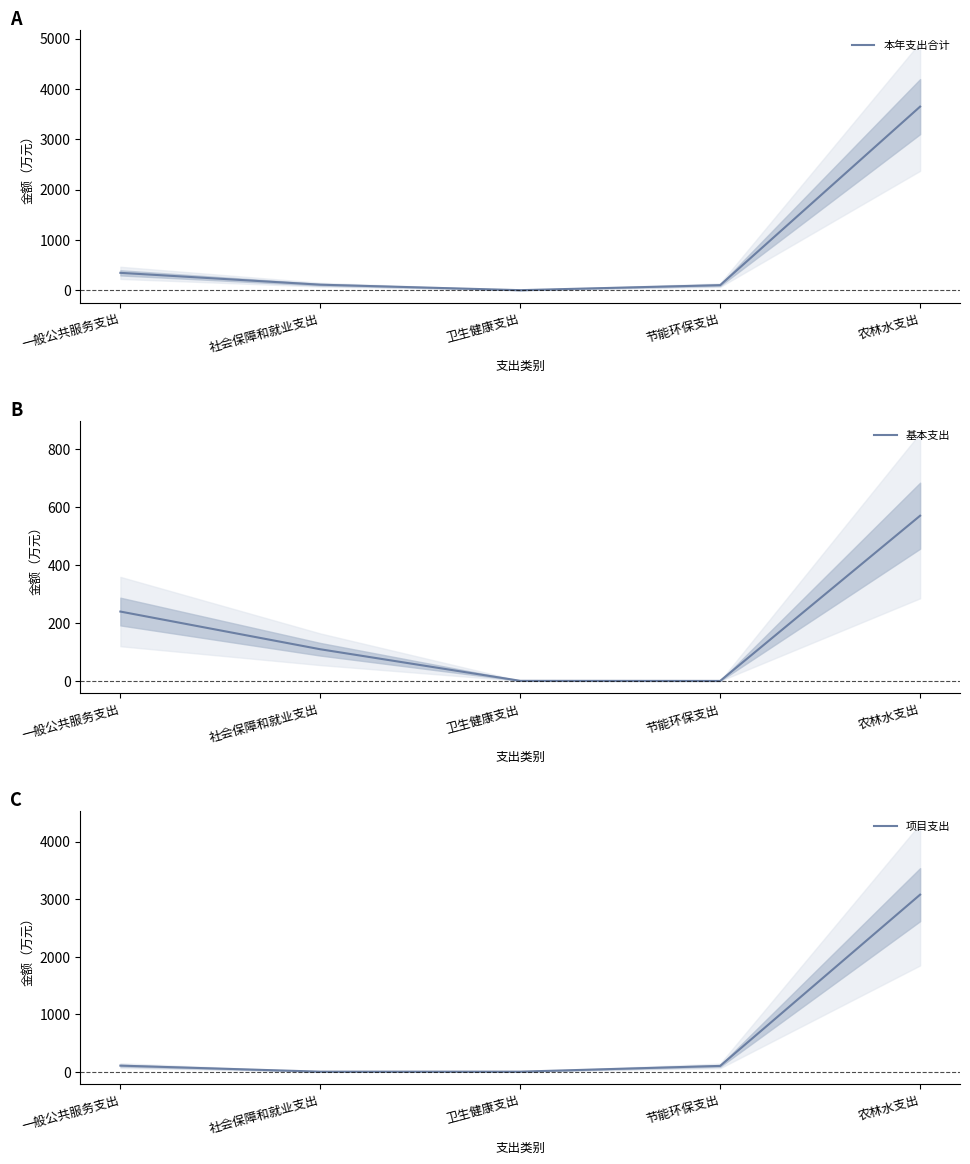

List the series in order of their peak value, lowest first.

基本支出, 项目支出, 本年支出合计